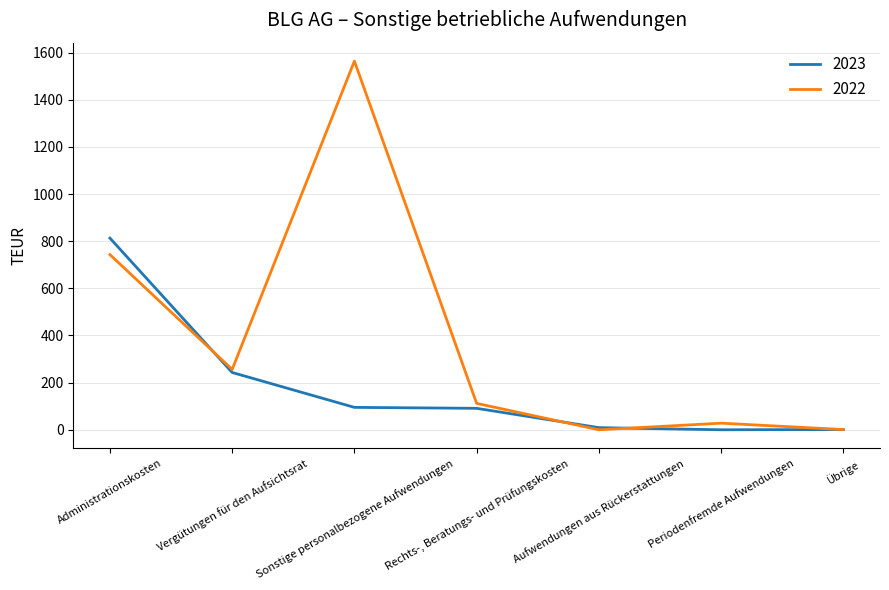

What is the maximum value for 2022?

1564